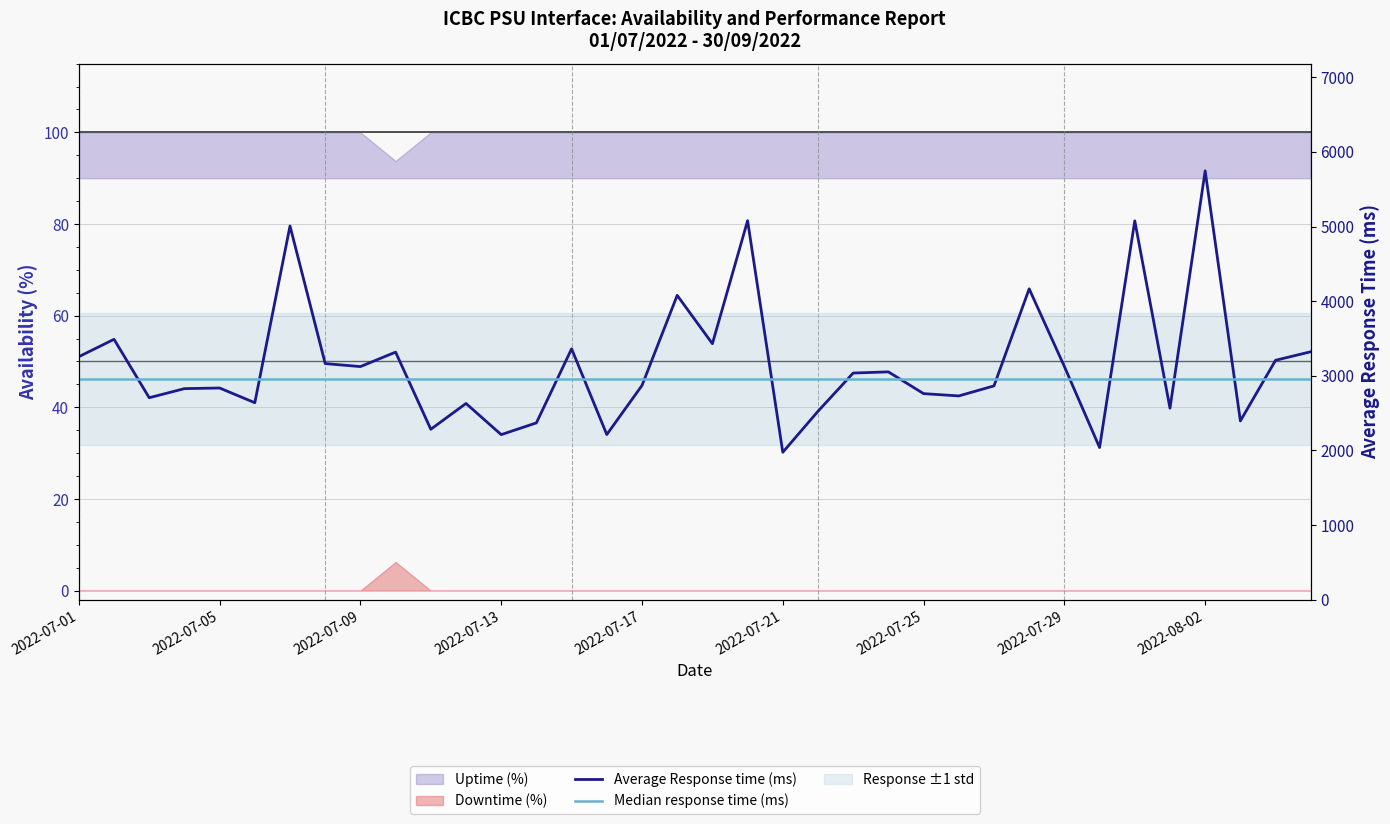

Which series changed the most between 10 and 20?

Average Response time (ms)